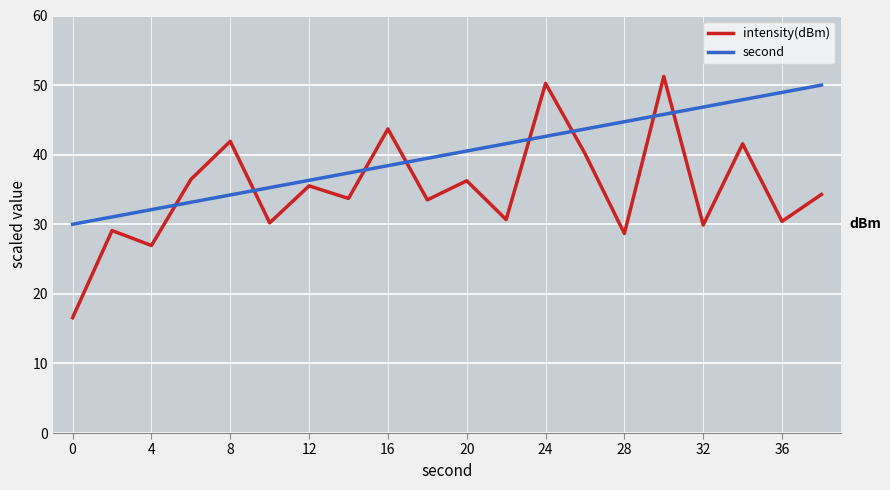

True or false: intensity(dBm) and second intersect in this chart.

True